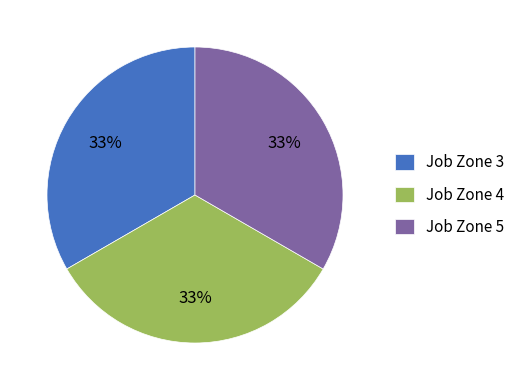

Is the sum of Job Zone 3 and Job Zone 4 greater than half?

Yes